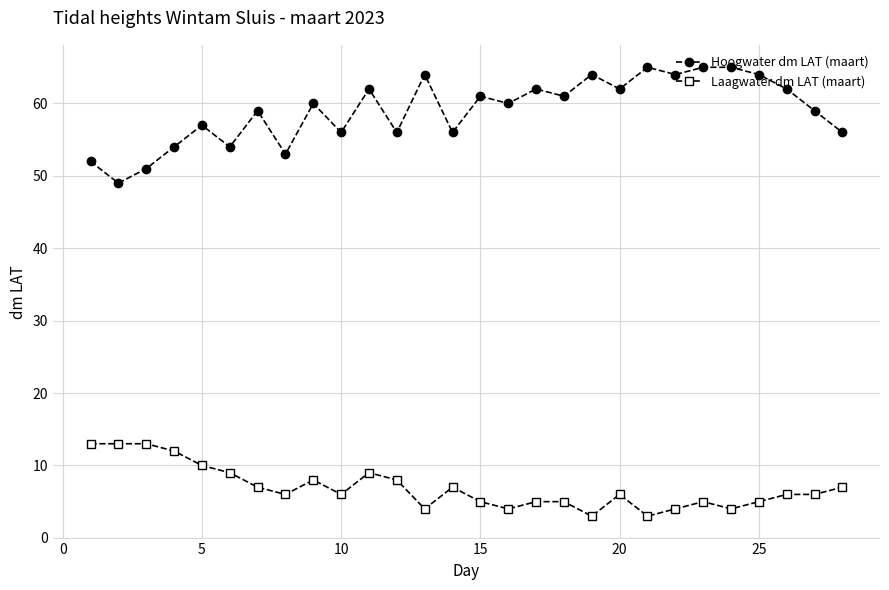

At how many categories does at least one series exceed 26?

28